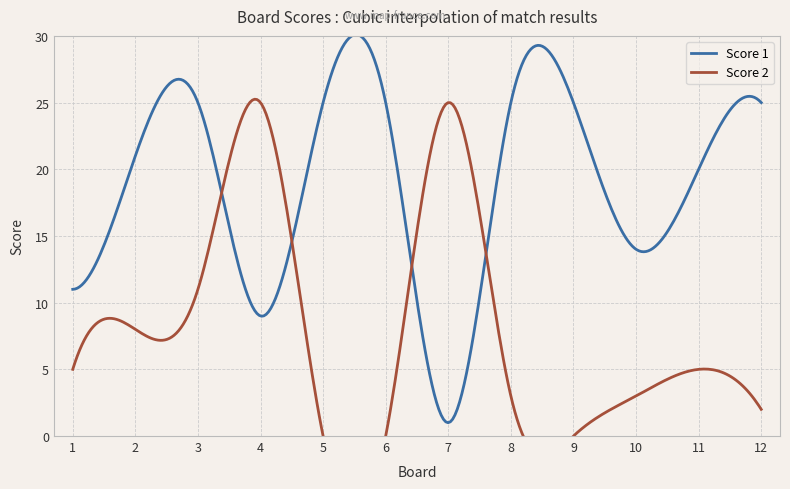

What is the total value across all series at 2?

29